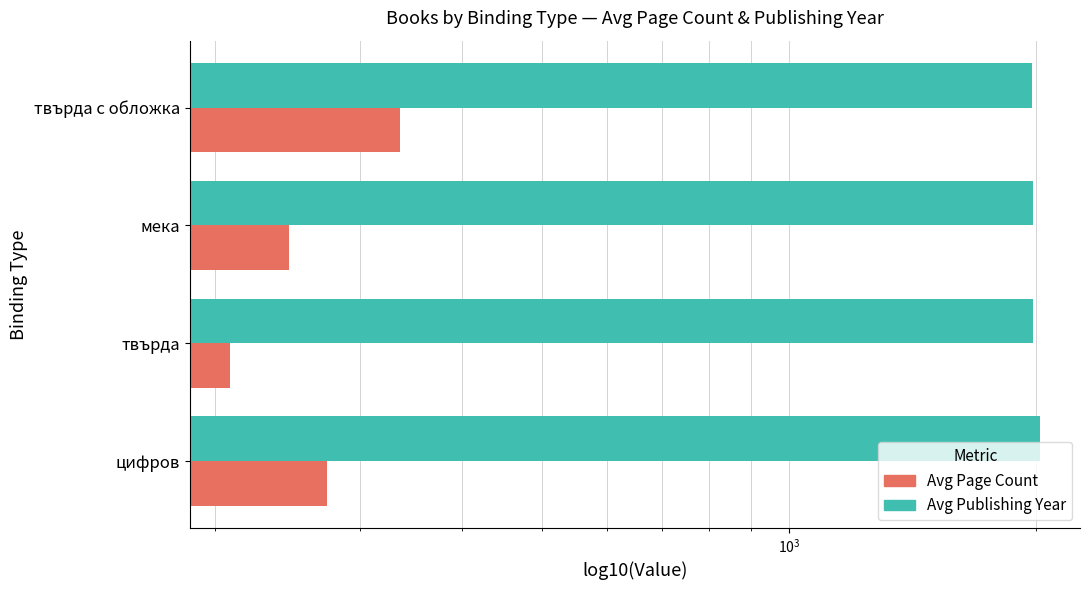

Read the Avg Page Count value at твърда с обложка.

336.0